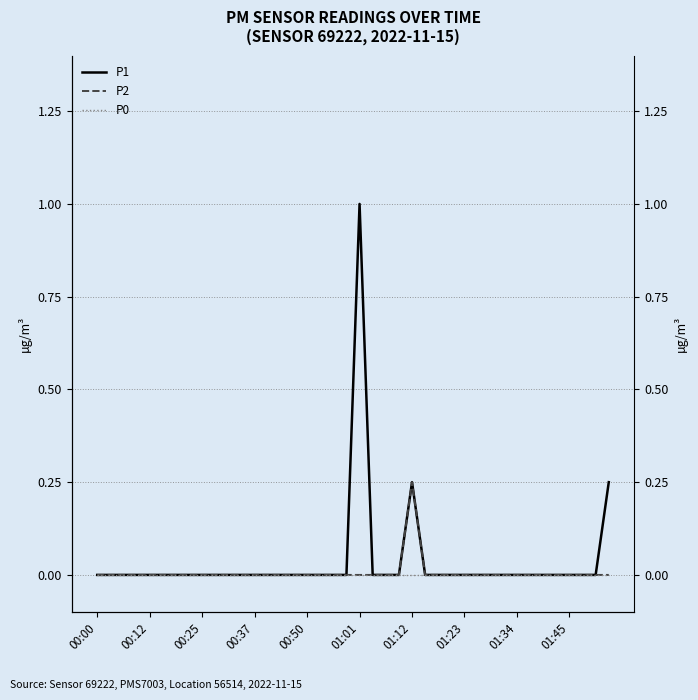

List the series in order of their overall mean, lowest first.

P0, P2, P1